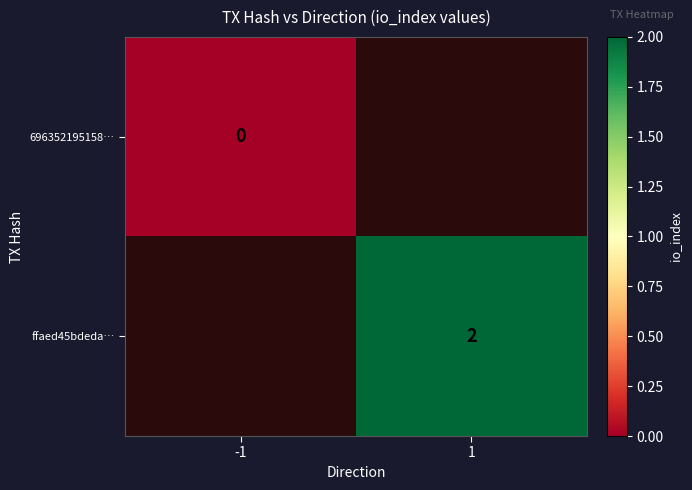

Is it true that ffaed45bdeda… equals 2 at 1?

True